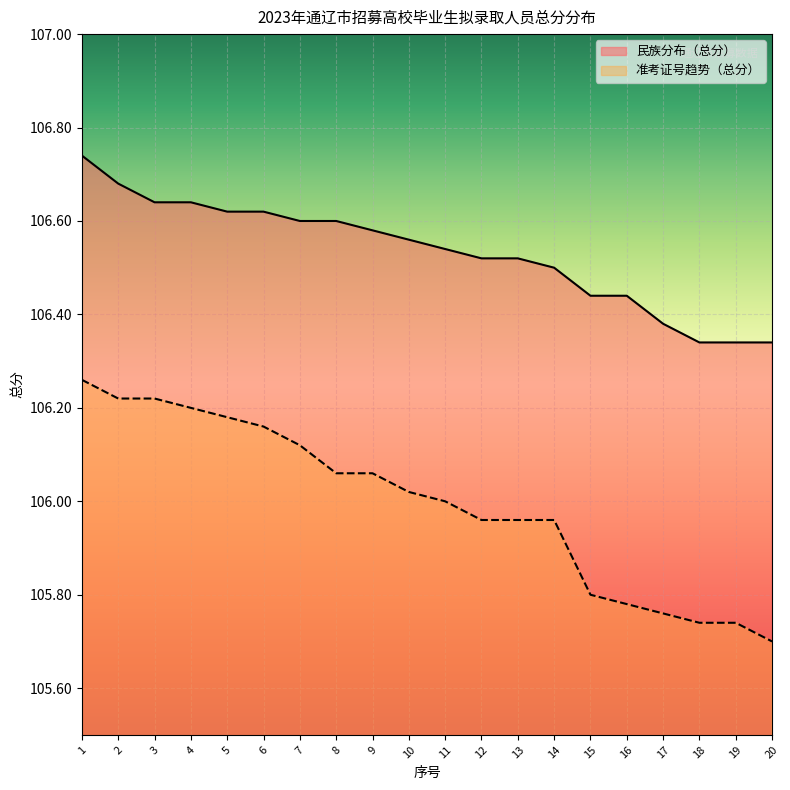

Reading right to left, what are all the values shown in this chart?

民族分布: 20=106.3	19=106.3	18=106.3	17=106.4	16=106.4	15=106.4	14=106.5	13=106.5	12=106.5	11=106.5	10=106.6	9=106.6	8=106.6	7=106.6	6=106.6	5=106.6	4=106.6	3=106.6	2=106.7	1=106.7
准考证号趋势: 20=105.7	19=105.7	18=105.7	17=105.8	16=105.8	15=105.8	14=106.0	13=106.0	12=106.0	11=106.0	10=106.0	9=106.1	8=106.1	7=106.1	6=106.2	5=106.2	4=106.2	3=106.2	2=106.2	1=106.3